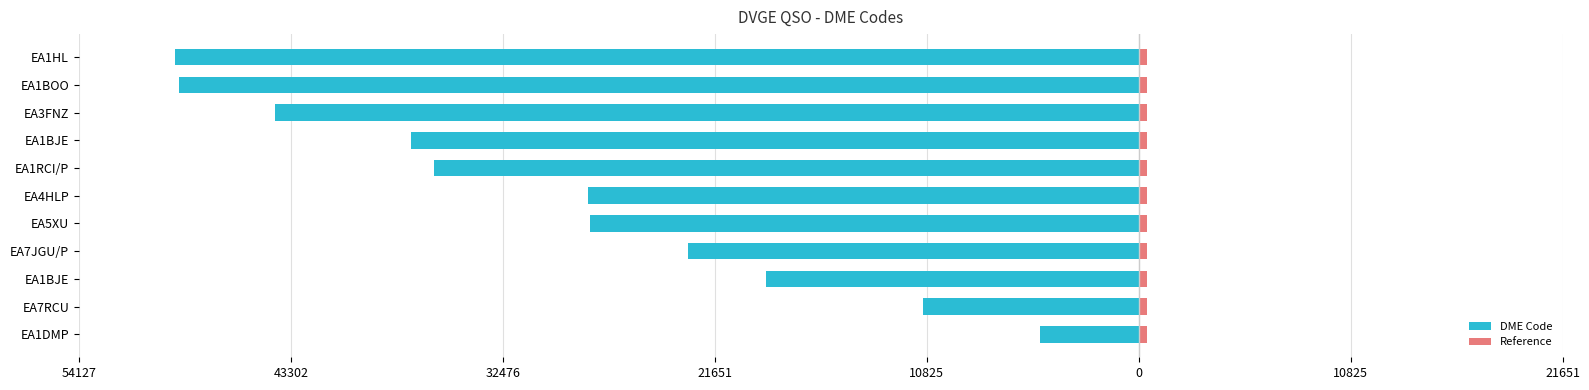

List the series in order of their overall mean, lowest first.

DME Code, Reference